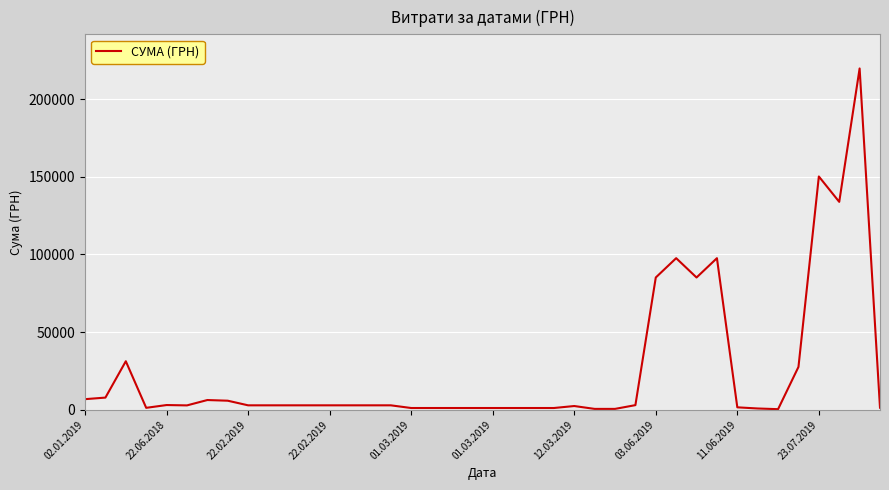

What is the difference between the maximum and minimum values?

219243.9